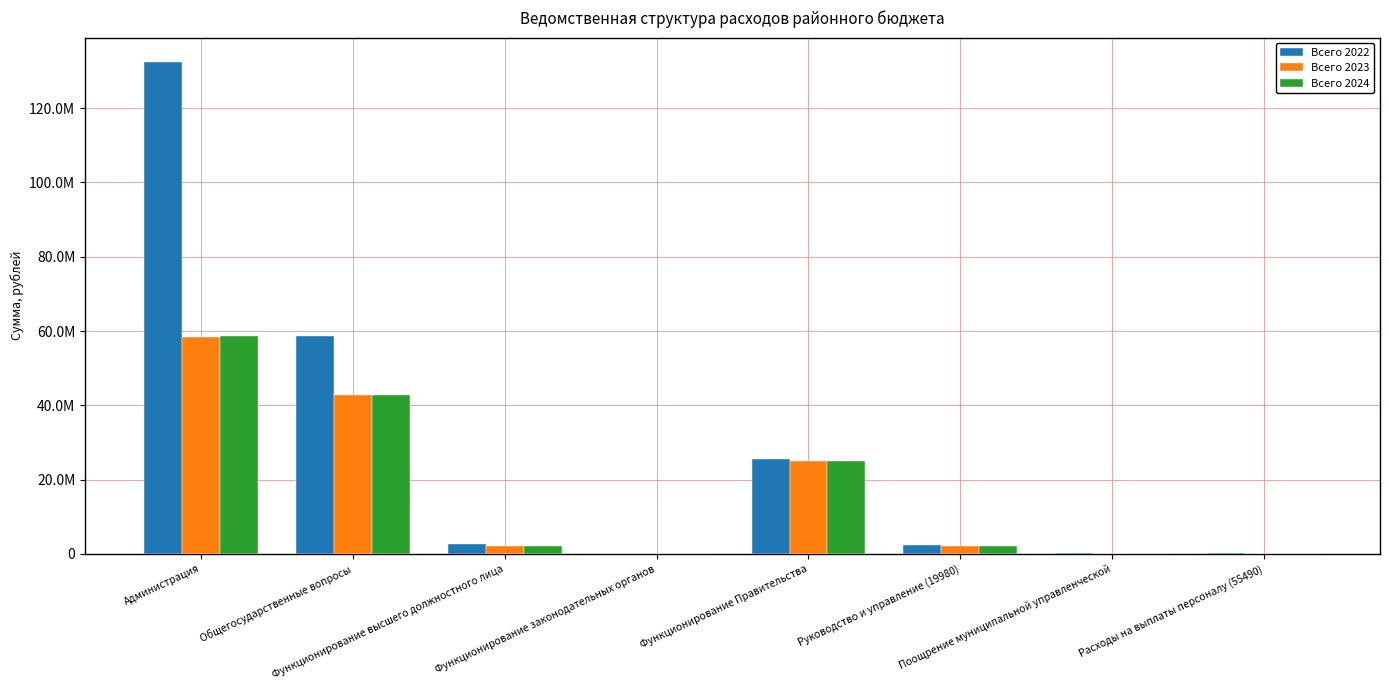

At which label is Всего 2023 closest to 29240605?

Функционирование Правительства